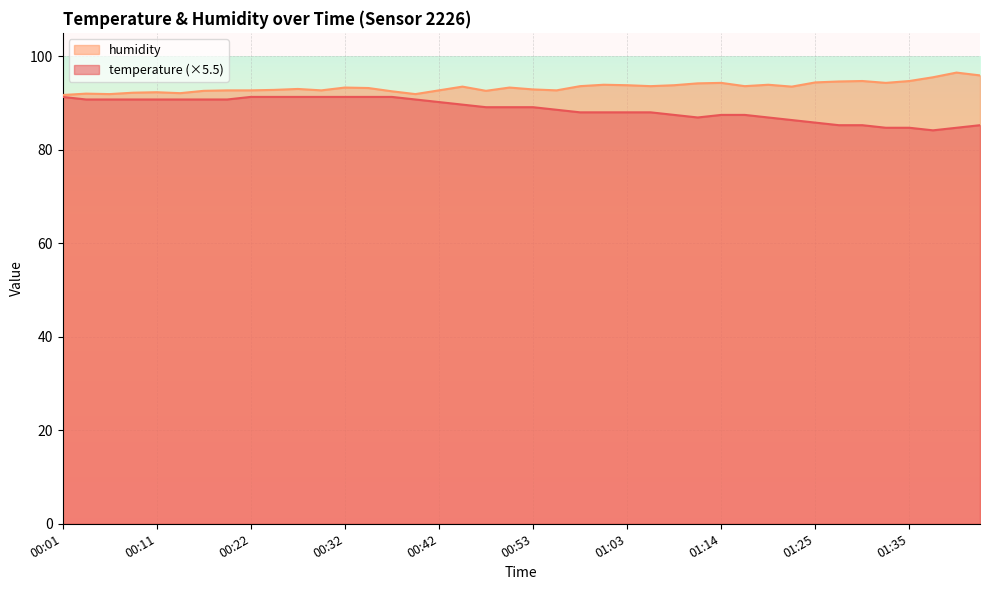

What is the spread (max minus min) of values at 01:14?

6.8